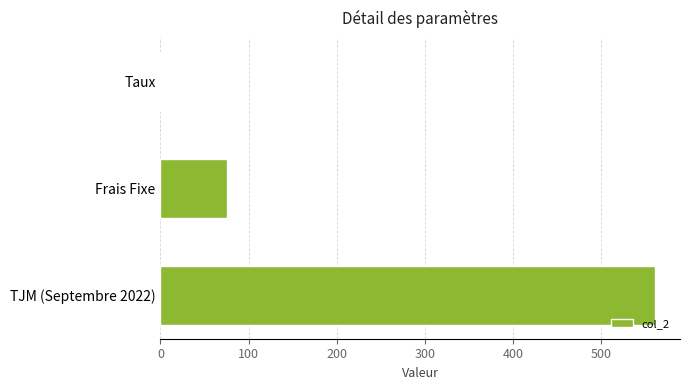

Between Frais Fixe and Taux, which is larger?

Frais Fixe